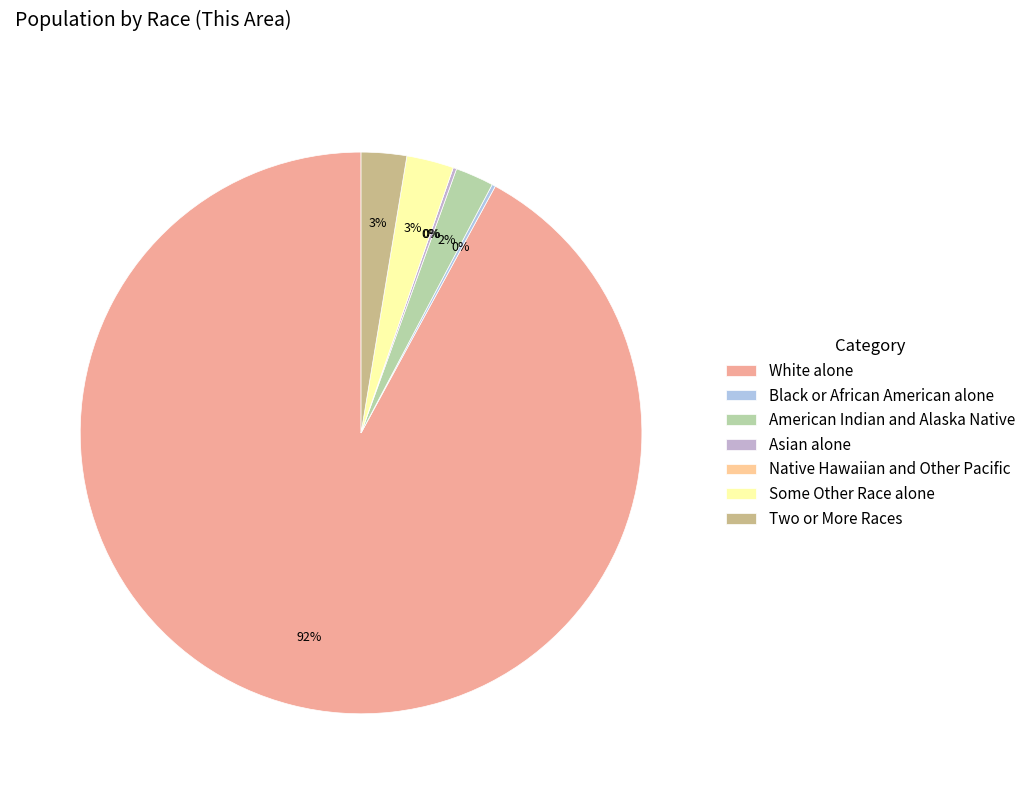

Which slice represents more than half of the pie?

White alone